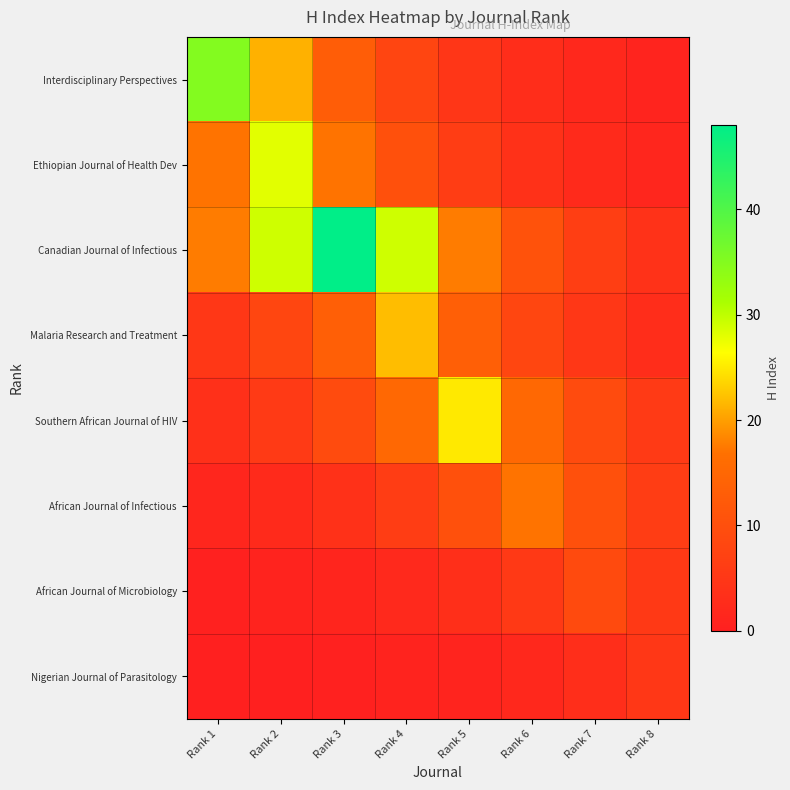

Reading left to right, what are all the values shown in this chart?

Interdisciplinary Perspectives: Rank 1=35.0	Rank 2=21.2	Rank 3=12.9	Rank 4=7.8	Rank 5=4.7	Rank 6=2.9	Rank 7=1.7	Rank 8=1.1
Ethiopian Journal of Health Dev: Rank 1=17.0	Rank 2=28.0	Rank 3=17.0	Rank 4=10.3	Rank 5=6.2	Rank 6=3.8	Rank 7=2.3	Rank 8=1.4
Canadian Journal of Infectious: Rank 1=17.7	Rank 2=29.1	Rank 3=48.0	Rank 4=29.1	Rank 5=17.7	Rank 6=10.7	Rank 7=6.5	Rank 8=3.9
Malaria Research and Treatment: Rank 1=4.9	Rank 2=8.1	Rank 3=13.3	Rank 4=22.0	Rank 5=13.3	Rank 6=8.1	Rank 7=4.9	Rank 8=3.0
Southern African Journal of HIV: Rank 1=3.4	Rank 2=5.6	Rank 3=9.2	Rank 4=15.2	Rank 5=25.0	Rank 6=15.2	Rank 7=9.2	Rank 8=5.6
African Journal of Infectious: Rank 1=1.4	Rank 2=2.3	Rank 3=3.8	Rank 4=6.3	Rank 5=10.3	Rank 6=17.0	Rank 7=10.3	Rank 8=6.3
African Journal of Microbiology: Rank 1=0.4	Rank 2=0.7	Rank 3=1.2	Rank 4=2.0	Rank 5=3.3	Rank 6=5.5	Rank 7=9.0	Rank 8=5.5
Nigerian Journal of Parasitology: Rank 1=0.2	Rank 2=0.2	Rank 3=0.4	Rank 4=0.7	Rank 5=1.1	Rank 6=1.8	Rank 7=3.0	Rank 8=5.0